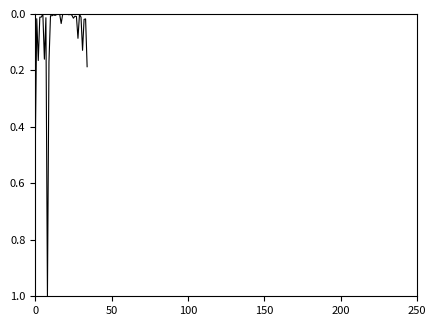

What is the greatest value displayed?

1.0